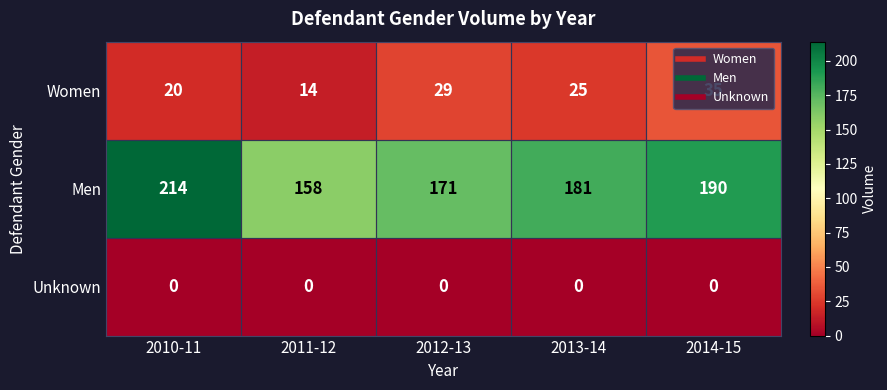

Which category has the highest value in the Women series?

2014-15